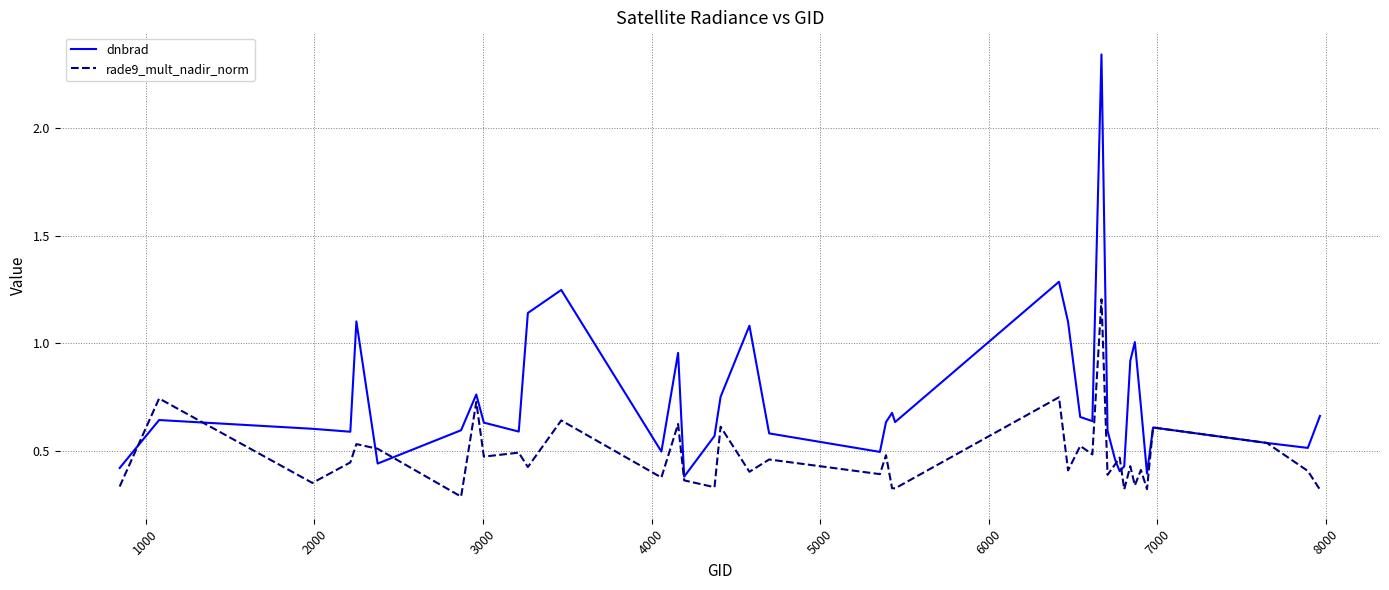

Which series has the largest range (max minus min)?

dnbrad